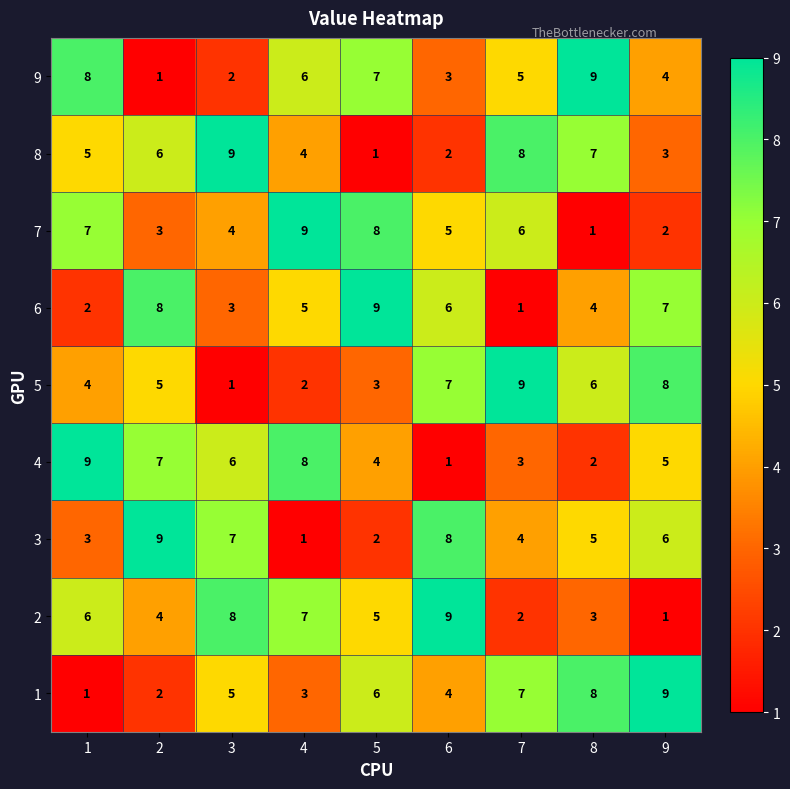

What is the spread (max minus min) of values at 2?

8